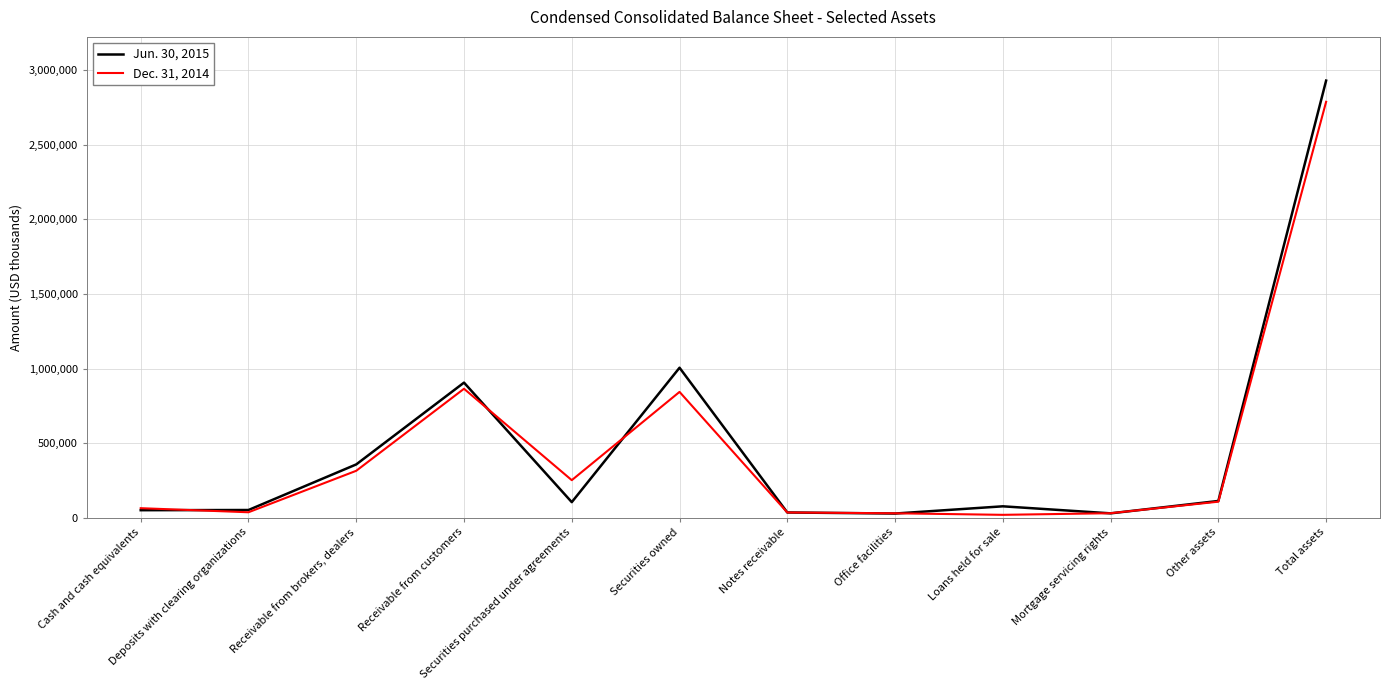

What is the difference between the highest and lowest values at Securities owned?

161995